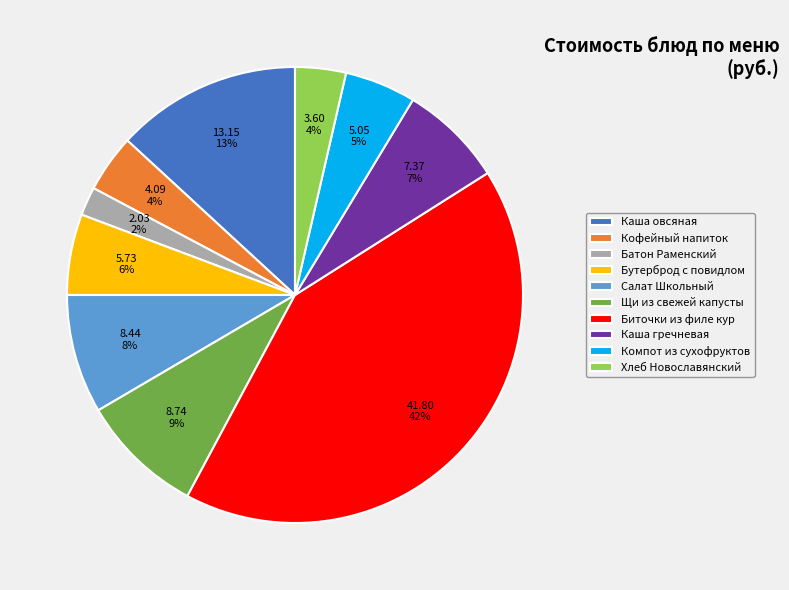

The Щи из свежей капусты slice represents 9% of the pie. True or false?

True